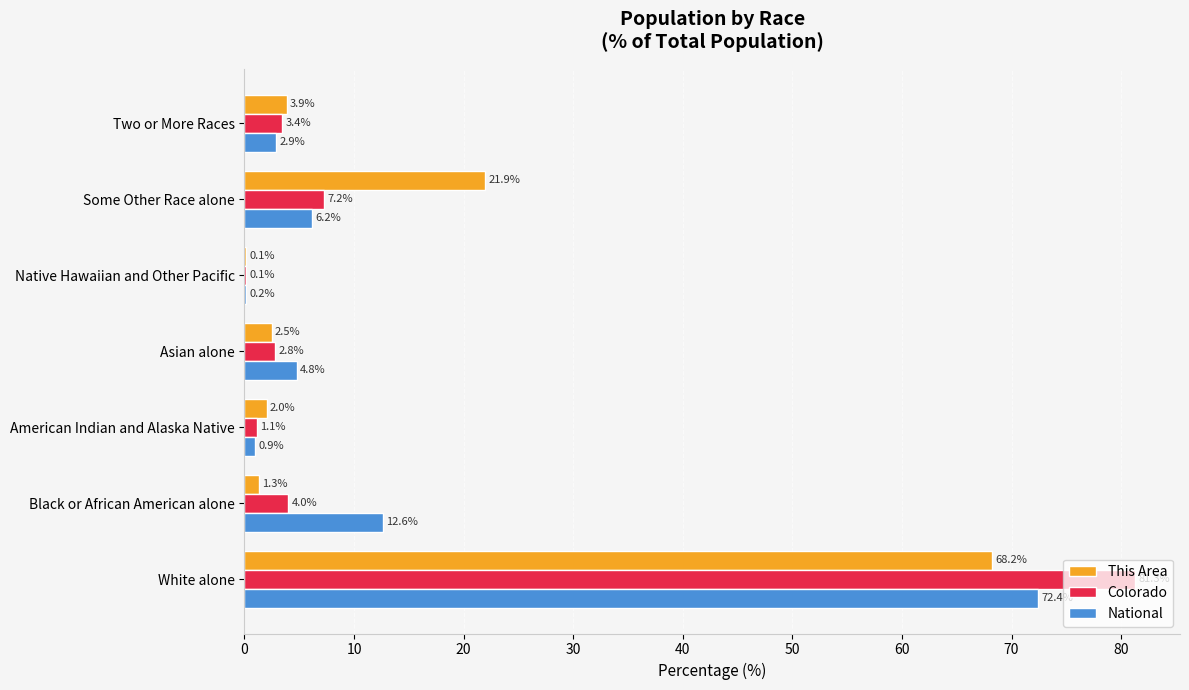

Which series changed the most between Black or African American alone and Asian alone?

National